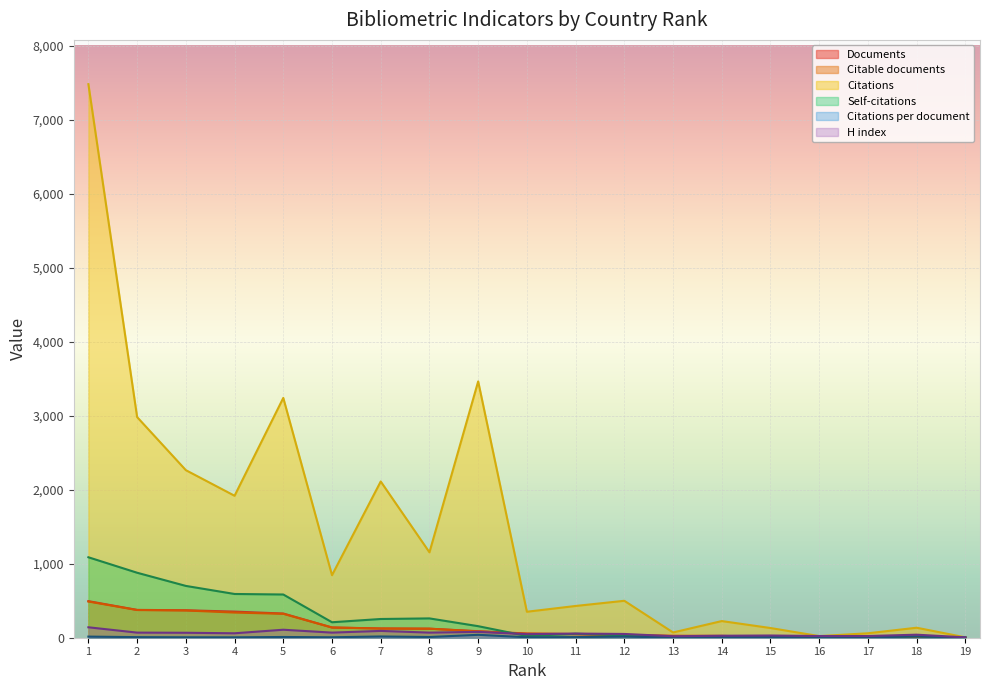

List the labels in order of Citations value, largest first.

1, 9, 5, 2, 3, 7, 4, 8, 6, 12, 11, 10, 14, 18, 15, 13, 17, 16, 19